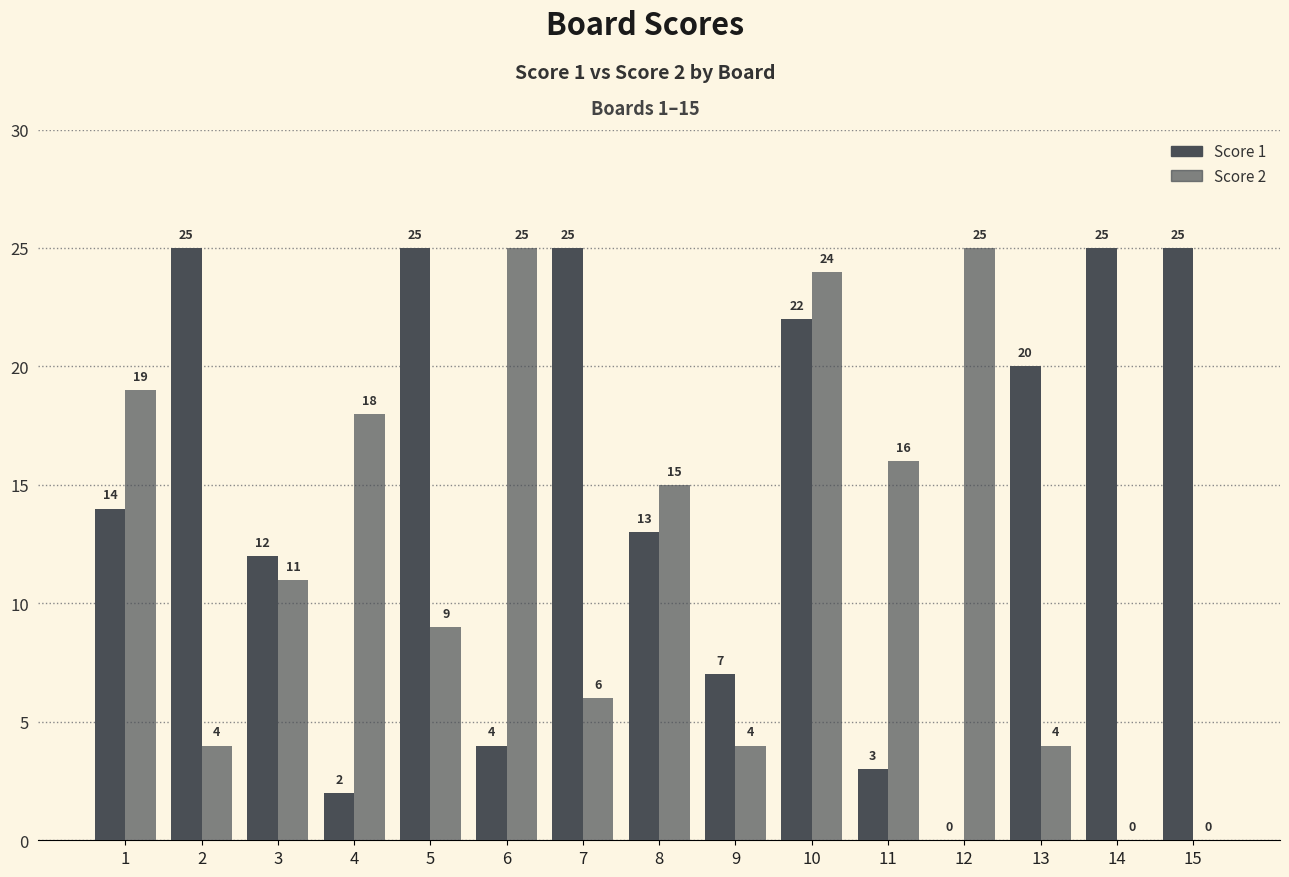

How many groups of bars are there?

15